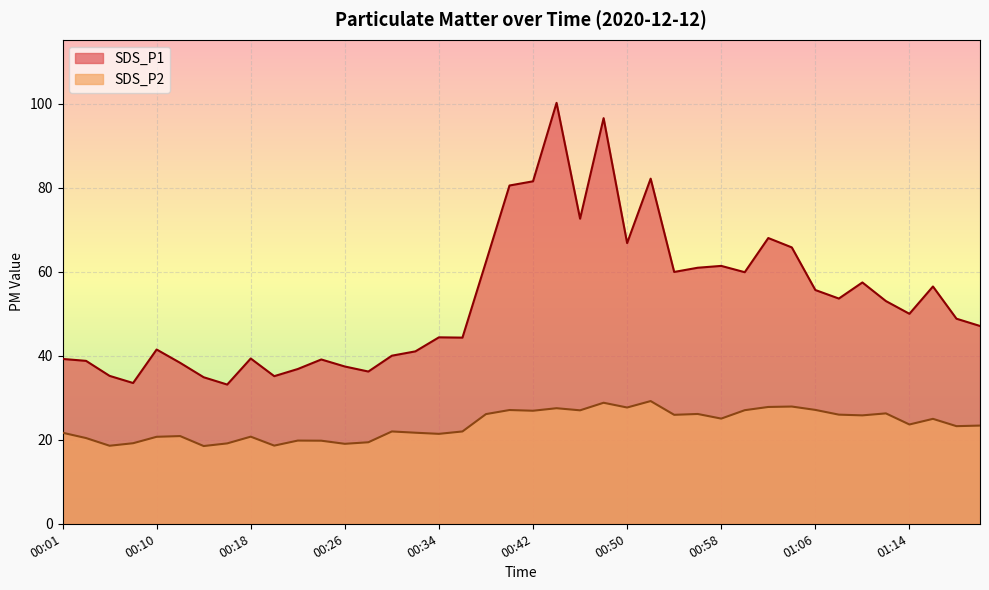

Which series has the largest range (max minus min)?

SDS_P1